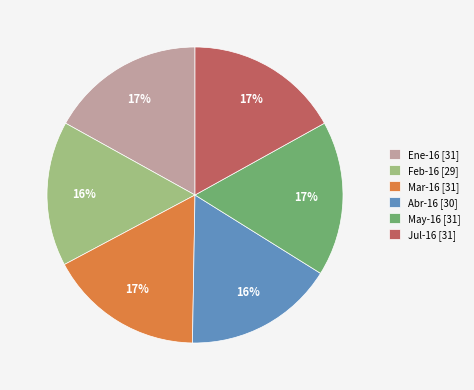

Between Jul-16 and Feb-16, which is larger?

Jul-16